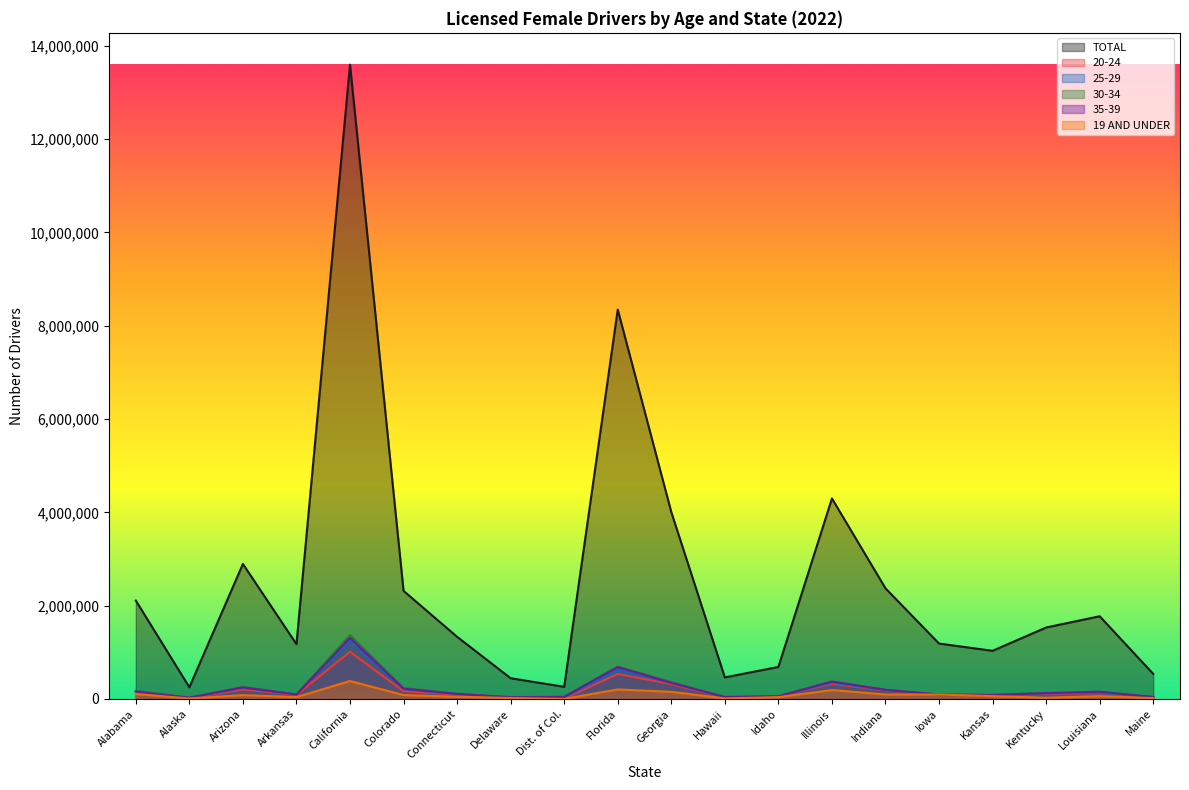

How many interior local valleys does the 19 AND UNDER series have?

5